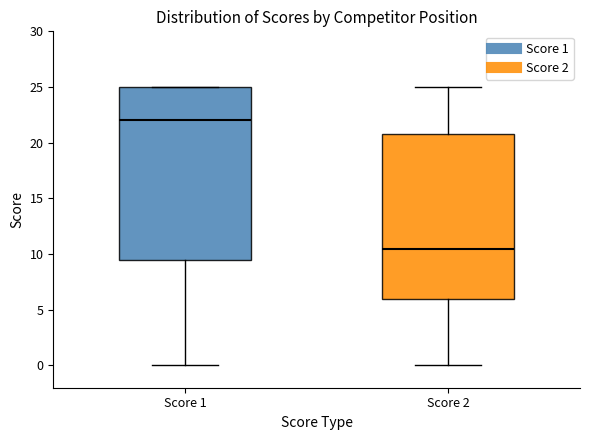

Which box has the highest median line?

Score 1